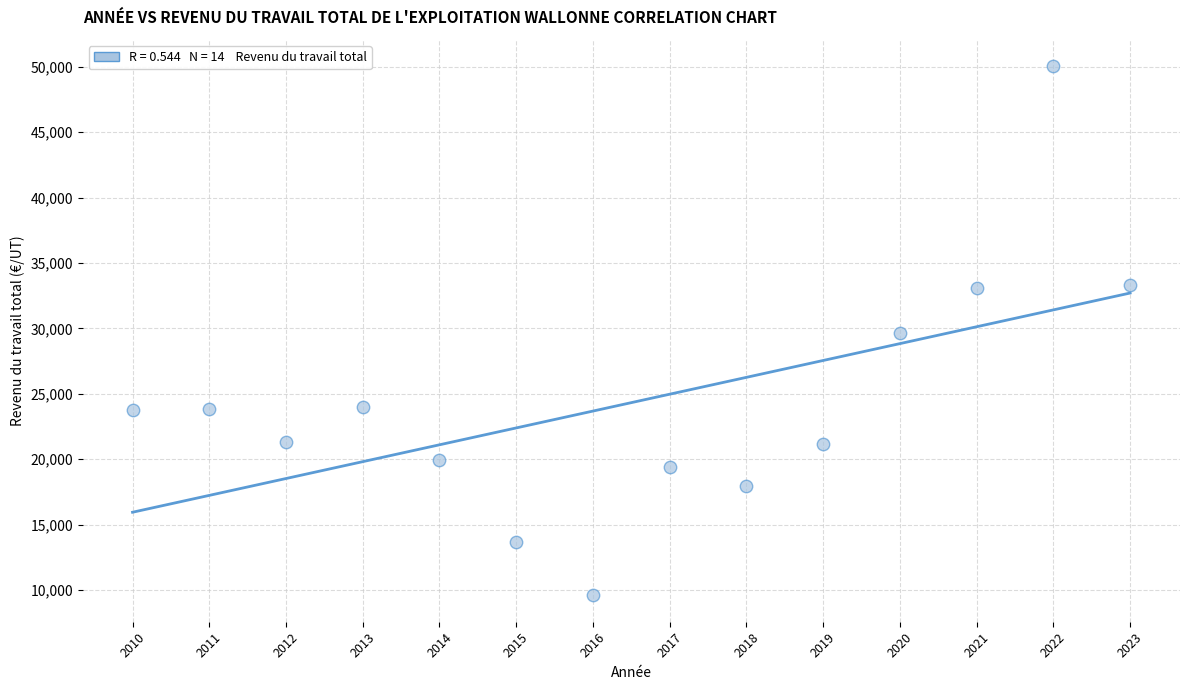

What is the range of Y values (max minus min)?

40438.1